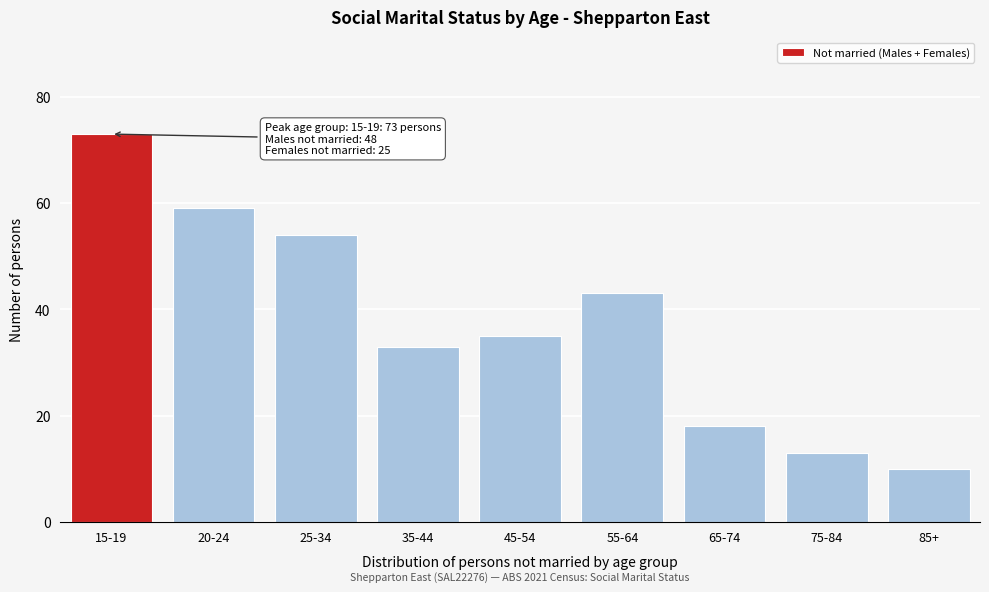

Reading left to right, list all the values displayed in this chart.

73	59	54	33	35	43	18	13	10